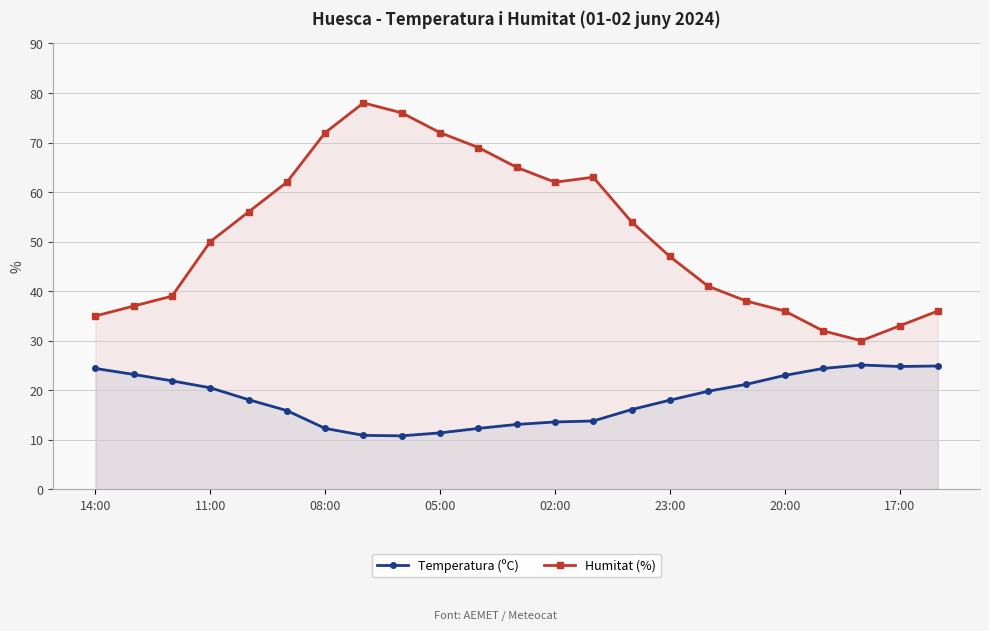

True or false: Temperatura (ºC) and Humitat (%) intersect in this chart.

False